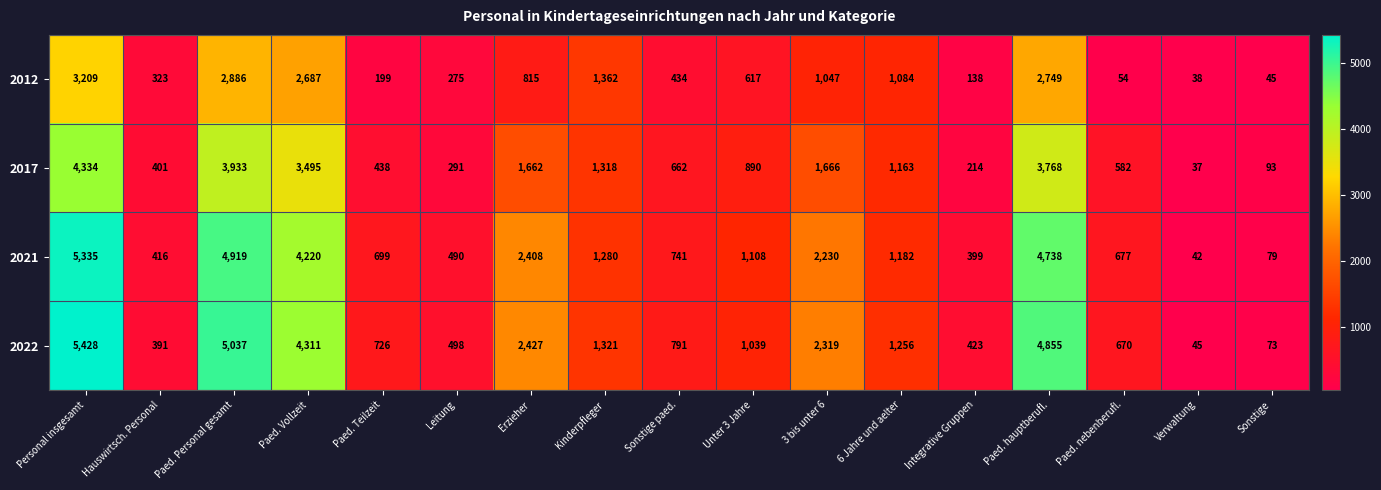

The value of 2017 at Kinderpfleger is 436. True or false?

False